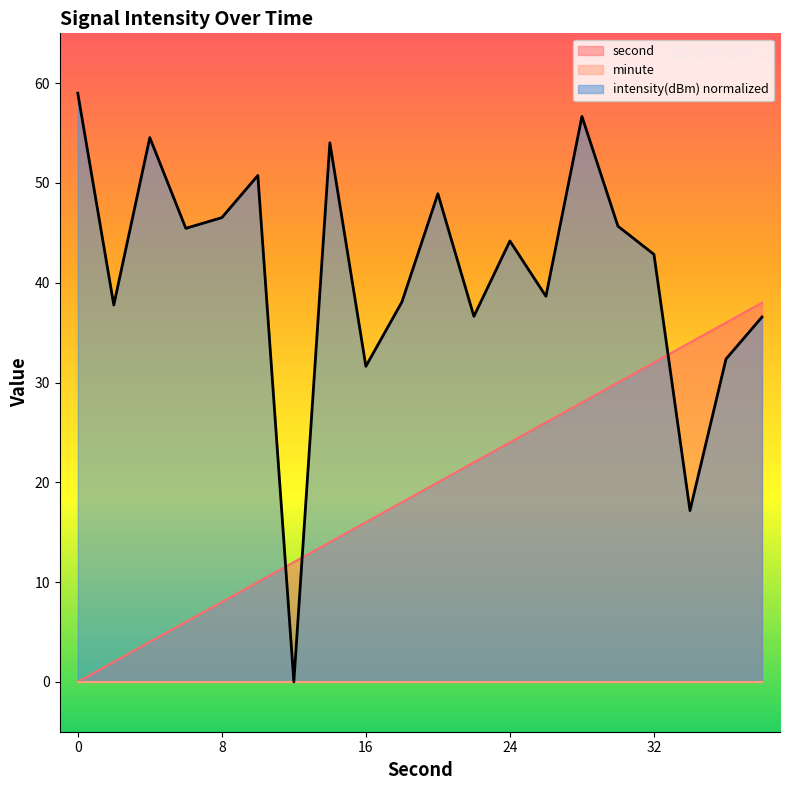

At how many categories does at least one series exceed 56?

2